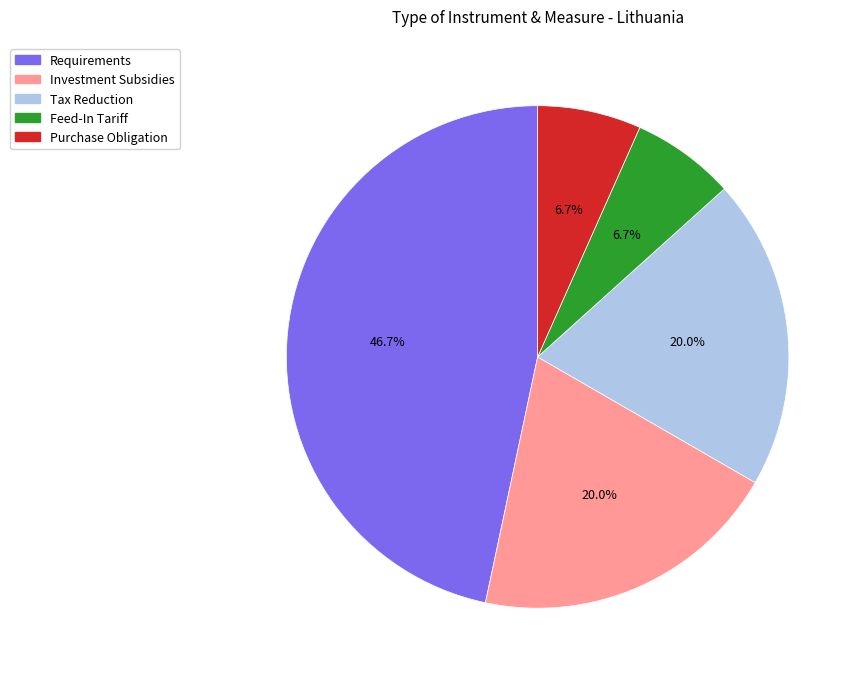

The Purchase Obligation slice represents 7% of the pie. True or false?

True